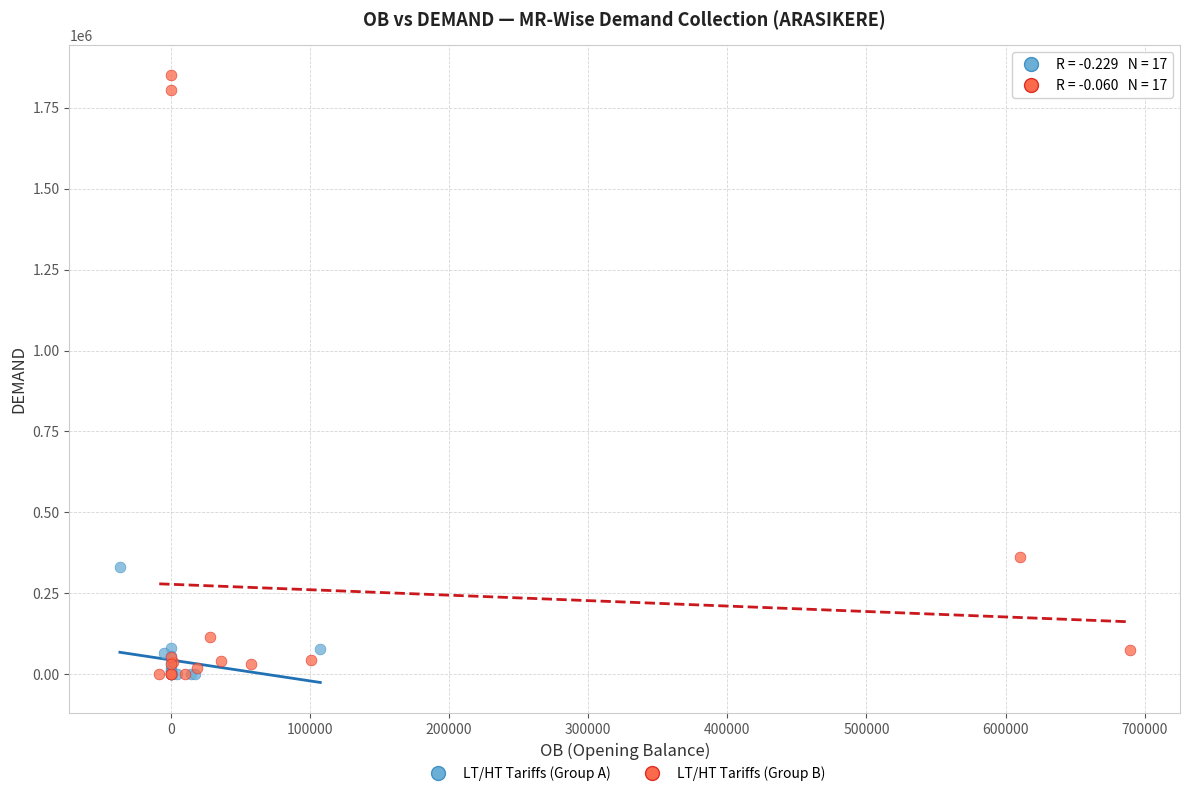

Which series contains the highest Y value?

LT/HT Tariffs (Group B)